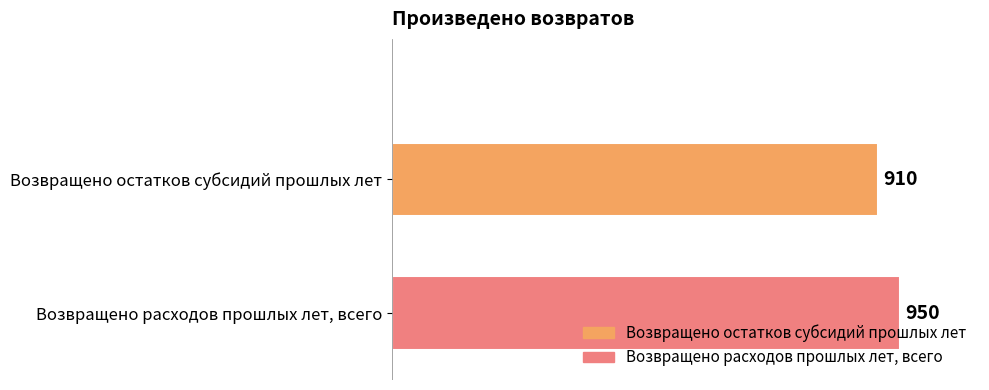

What is the average value?

930